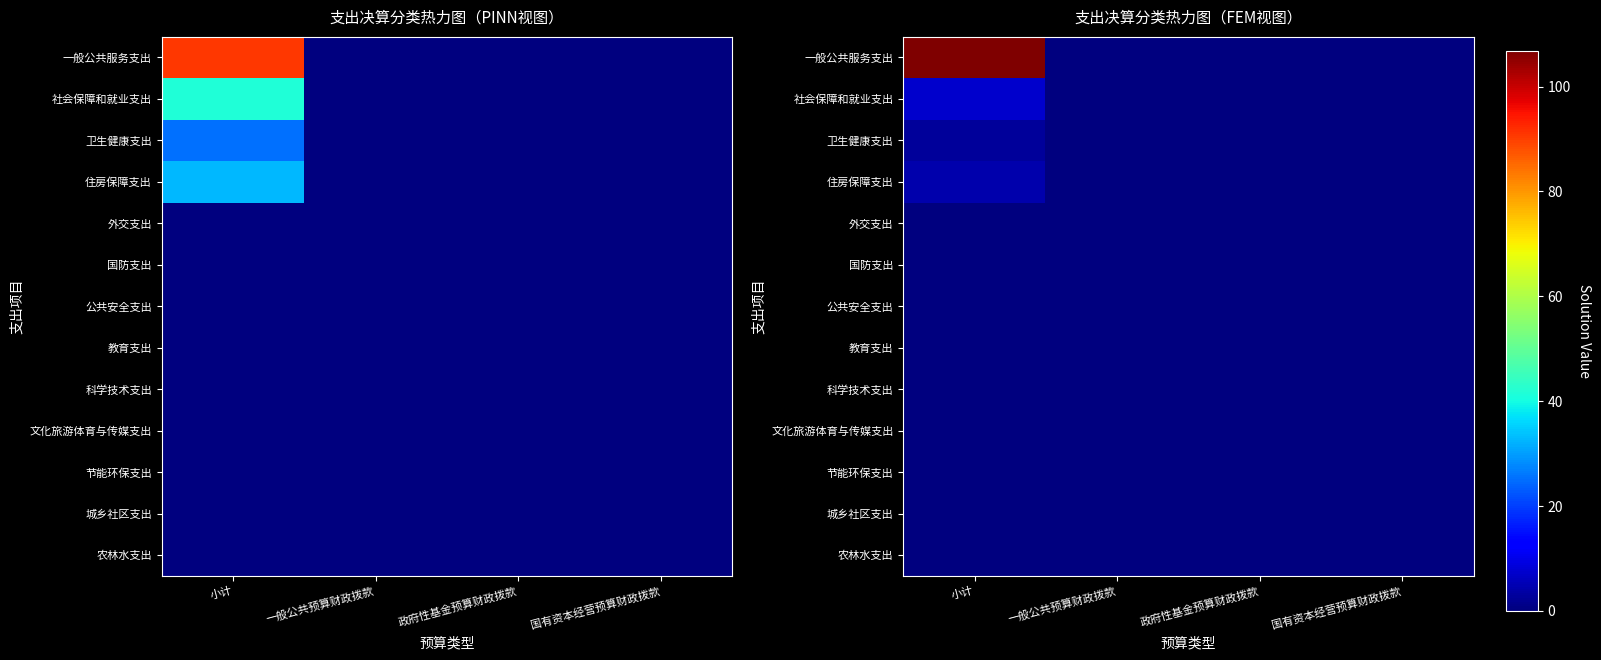

How many distinct data groups are displayed?

13